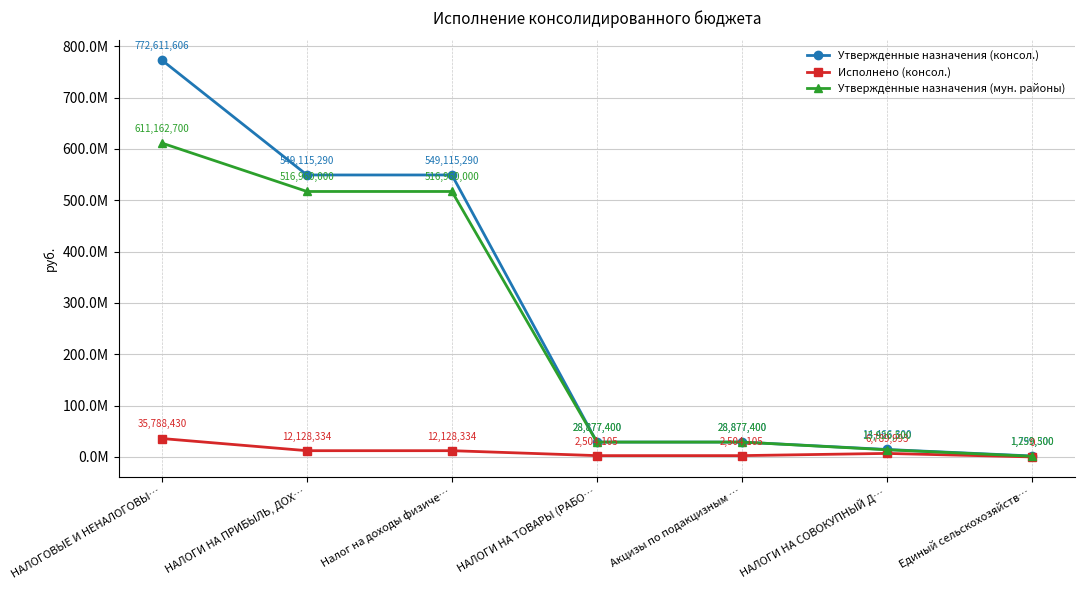

What is the maximum value for Утвержденные назначения (мун. районы)?

611162700.0